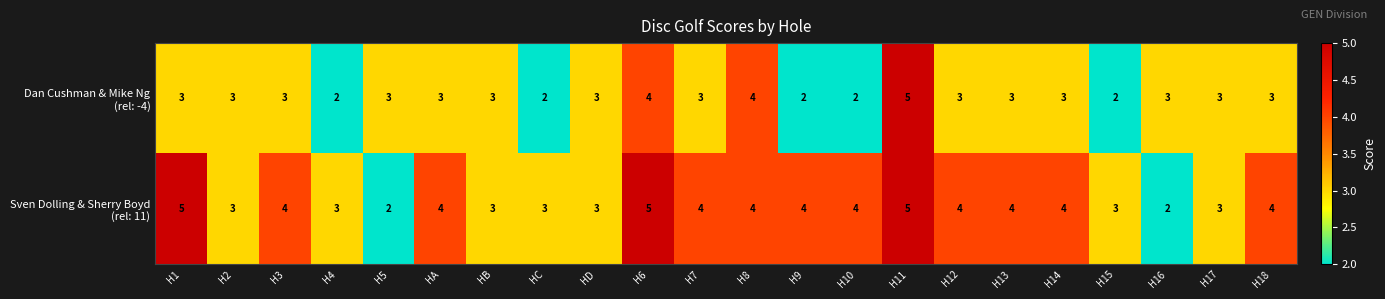

What is the greatest value displayed?

5